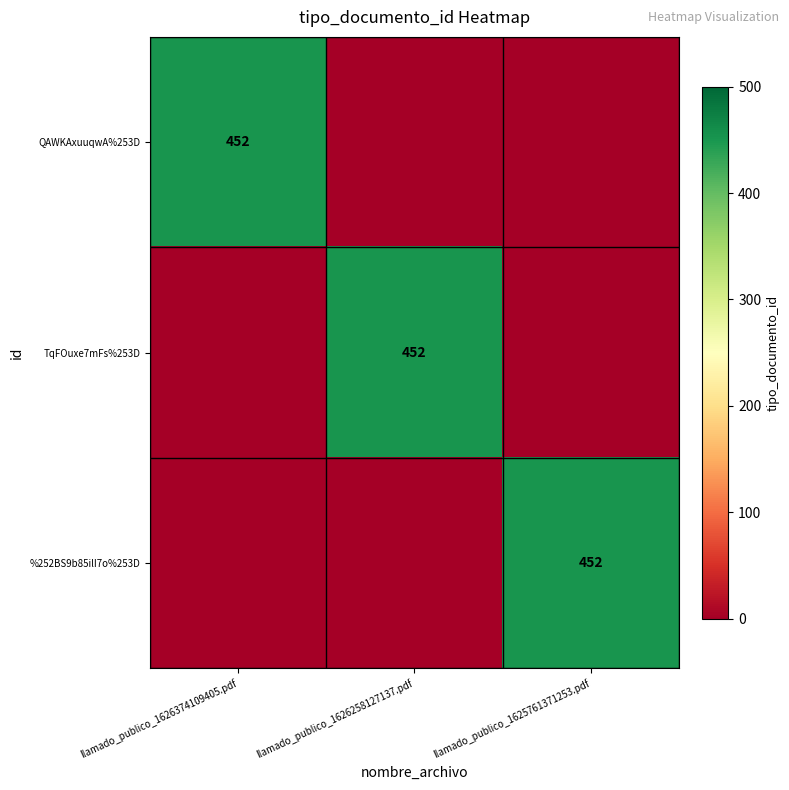

The %252BS9b85ilI7o%253D series shows 452 at llamado_publico_1625761371253.pdf. True or false?

True